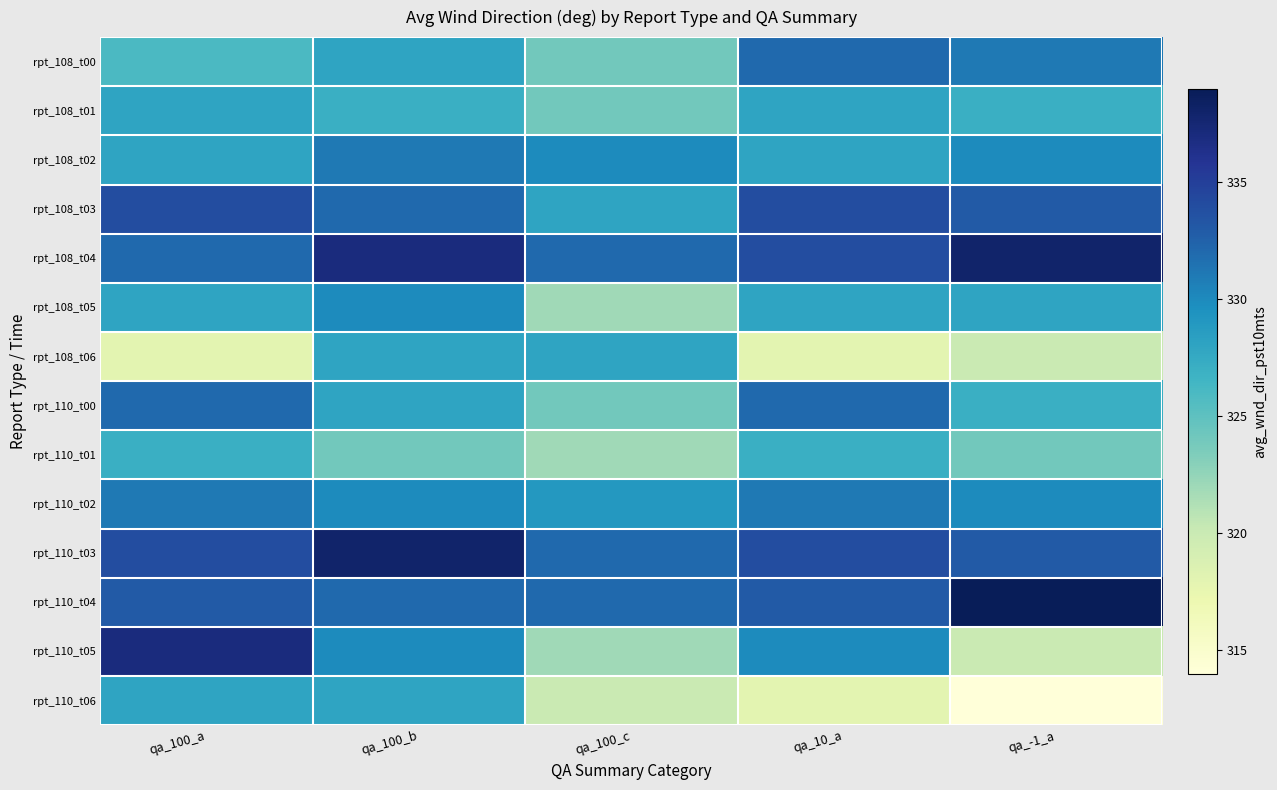

Reading right to left, what are all the values shown in this chart?

rpt_108_t00: qa_-1_a=331	qa_10_a=332	qa_100_c=324	qa_100_b=328	qa_100_a=326
rpt_108_t01: qa_-1_a=327	qa_10_a=328	qa_100_c=324	qa_100_b=327	qa_100_a=328
rpt_108_t02: qa_-1_a=330	qa_10_a=328	qa_100_c=330	qa_100_b=331	qa_100_a=328
rpt_108_t03: qa_-1_a=333	qa_10_a=334	qa_100_c=328	qa_100_b=332	qa_100_a=334
rpt_108_t04: qa_-1_a=338	qa_10_a=334	qa_100_c=332	qa_100_b=337	qa_100_a=332
rpt_108_t05: qa_-1_a=328	qa_10_a=328	qa_100_c=322	qa_100_b=330	qa_100_a=328
rpt_108_t06: qa_-1_a=320	qa_10_a=318	qa_100_c=328	qa_100_b=328	qa_100_a=318
rpt_110_t00: qa_-1_a=327	qa_10_a=332	qa_100_c=324	qa_100_b=328	qa_100_a=332
rpt_110_t01: qa_-1_a=324	qa_10_a=327	qa_100_c=322	qa_100_b=324	qa_100_a=327
rpt_110_t02: qa_-1_a=330	qa_10_a=331	qa_100_c=329	qa_100_b=330	qa_100_a=331
rpt_110_t03: qa_-1_a=333	qa_10_a=334	qa_100_c=332	qa_100_b=338	qa_100_a=334
rpt_110_t04: qa_-1_a=339	qa_10_a=333	qa_100_c=332	qa_100_b=332	qa_100_a=333
rpt_110_t05: qa_-1_a=320	qa_10_a=330	qa_100_c=322	qa_100_b=330	qa_100_a=337
rpt_110_t06: qa_-1_a=314	qa_10_a=318	qa_100_c=320	qa_100_b=328	qa_100_a=328